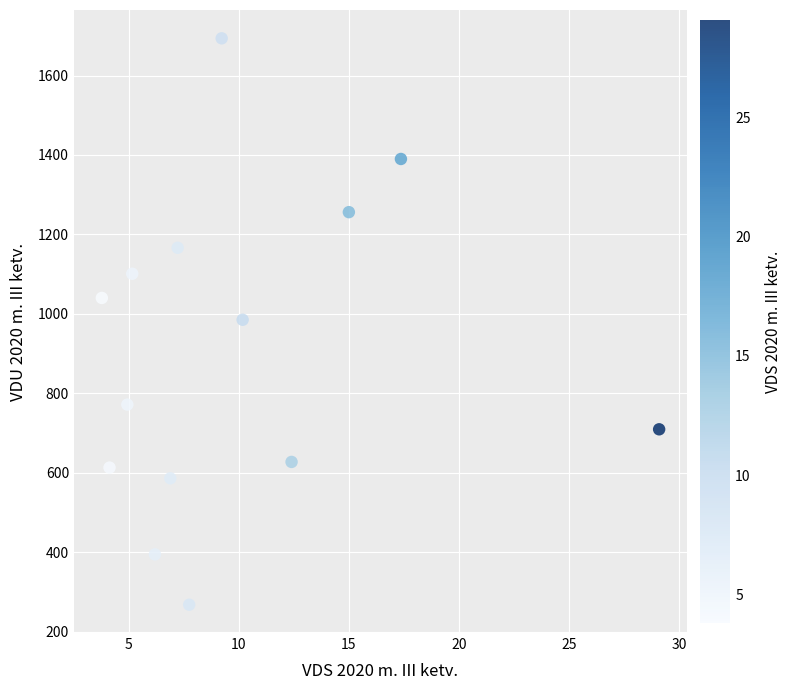

What is the range of X values (max minus min)?

25.3